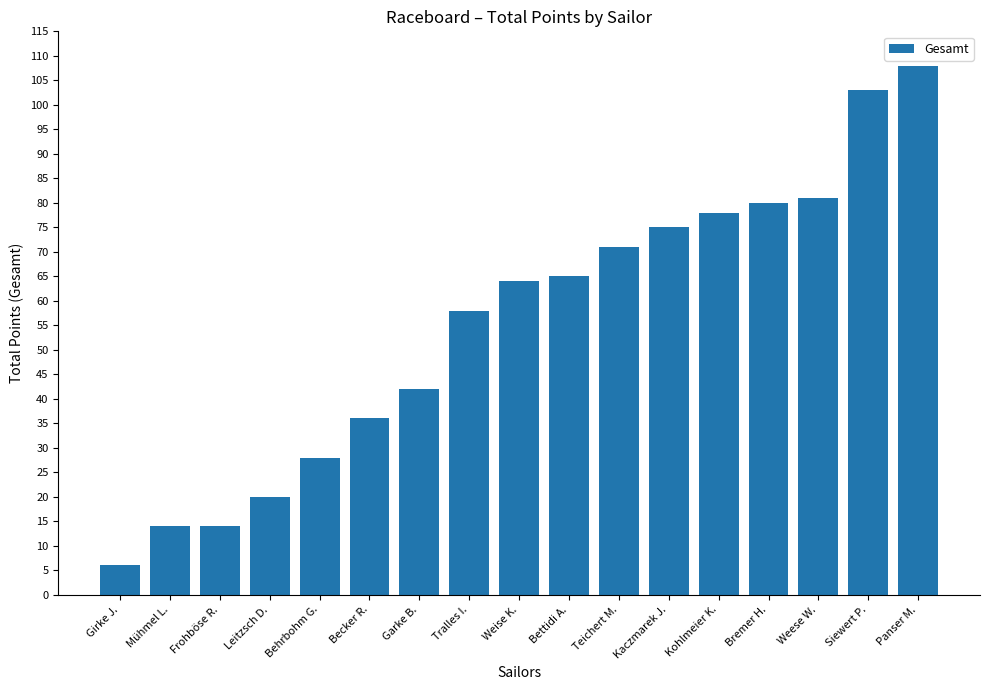

What is the difference between the values at Weise K. and Leitzsch D.?

44